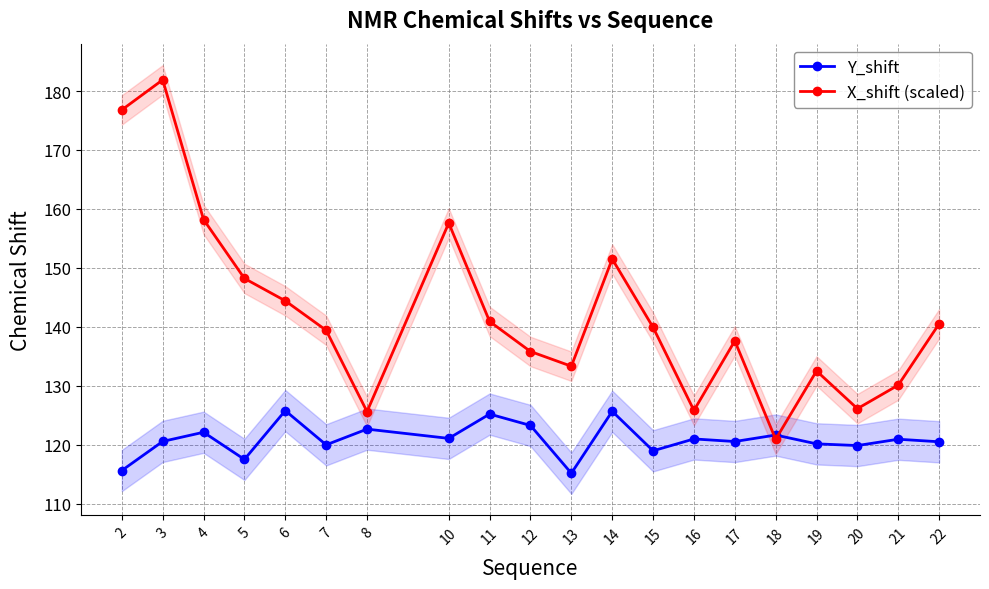

True or false: X_shift (scaled) has a value of 181.9 at 3.

True